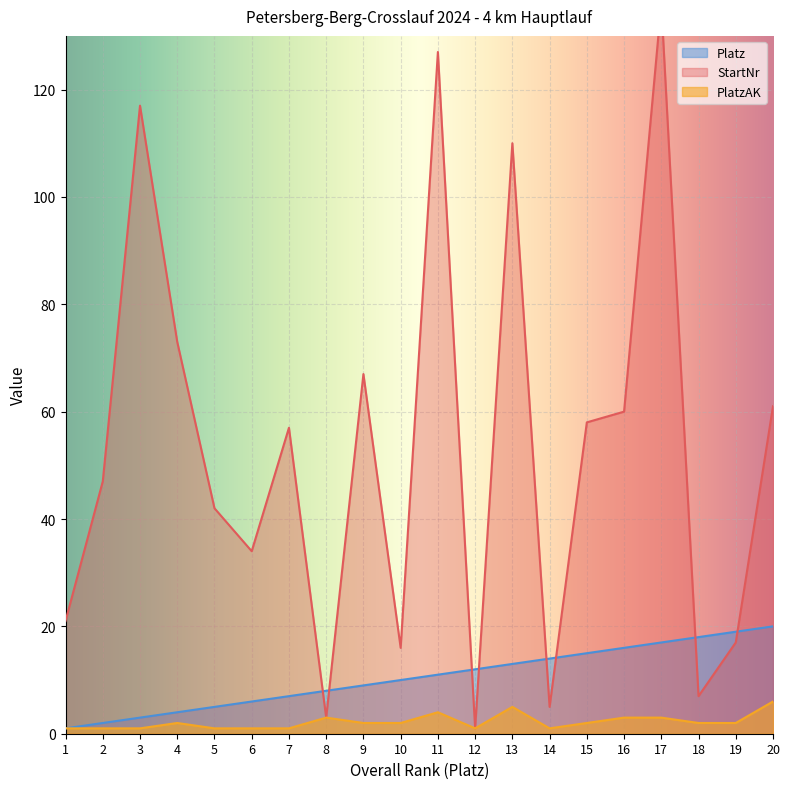

Reading left to right, transcribe all the data shown in this chart.

StartNr: 21	47	117	73	42	34	57	3	67	16	127	1	110	5	58	60	136	7	17	61
PlatzAK: 1	1	1	2	1	1	1	3	2	2	4	1	5	1	2	3	3	2	2	6
Platz: 1	2	3	4	5	6	7	8	9	10	11	12	13	14	15	16	17	18	19	20